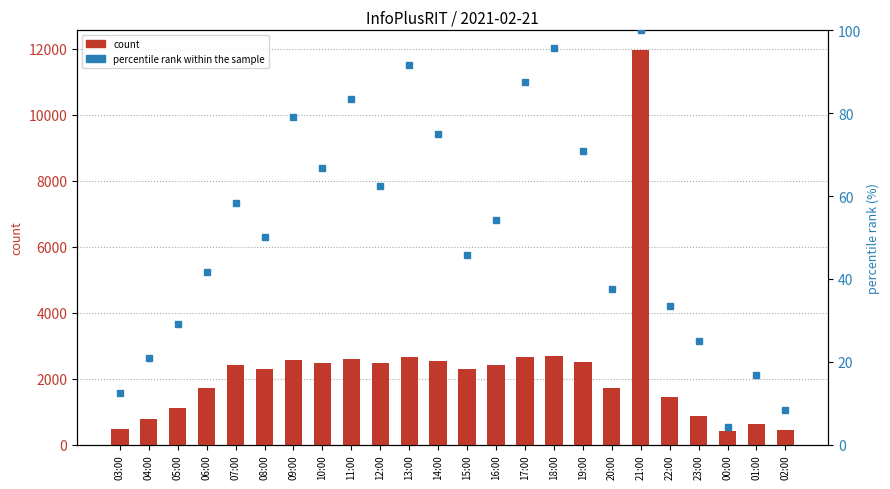

Which category has the highest value across all series?

21:00